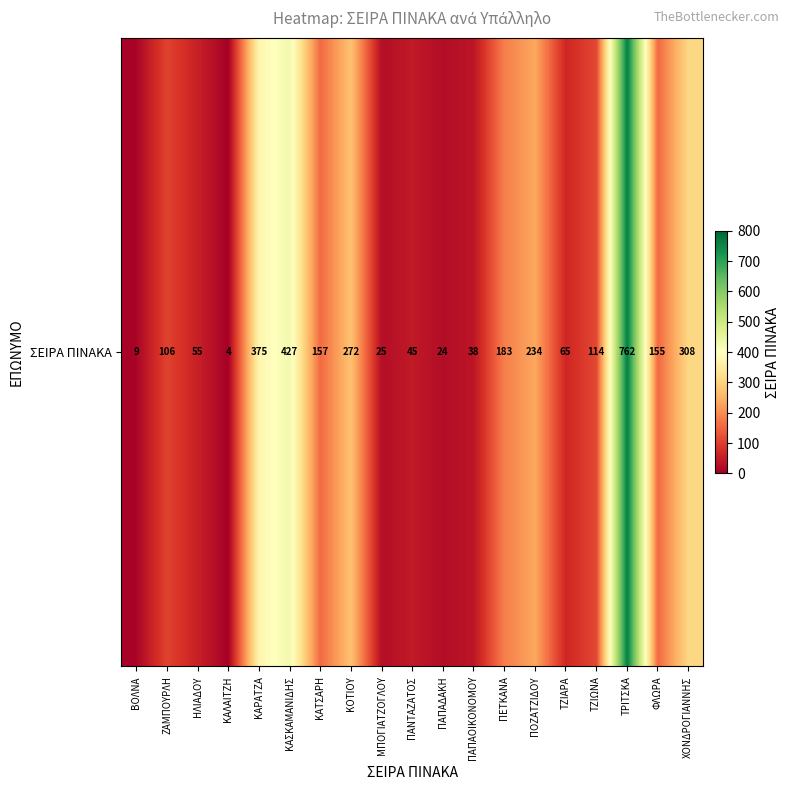

What is the approximate value at ΦΛΩΡΑ?

155